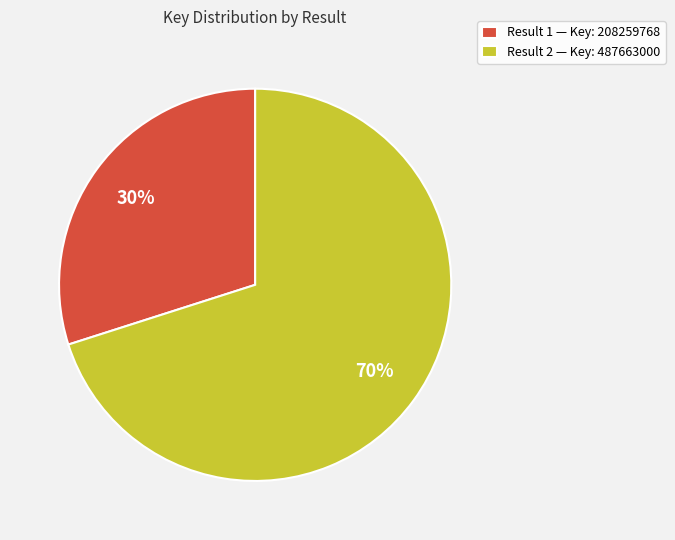

Rank the categories by value from highest to lowest.

Result 2 — Key: 487663000, Result 1 — Key: 208259768